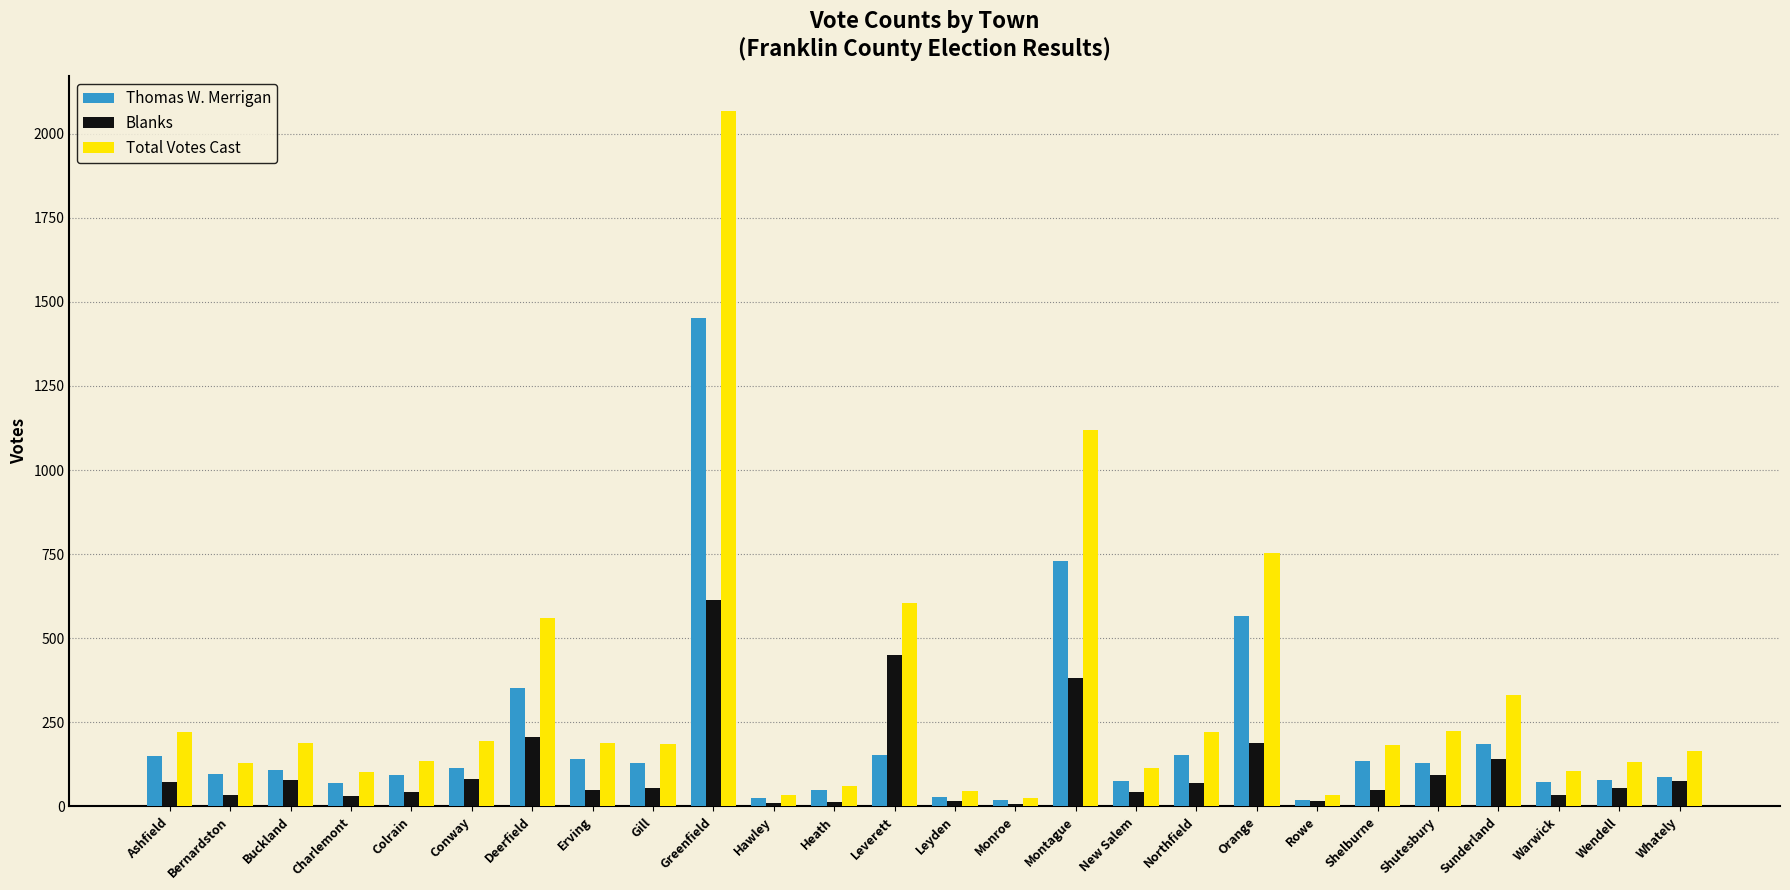

How many categories are shown in the chart?

26